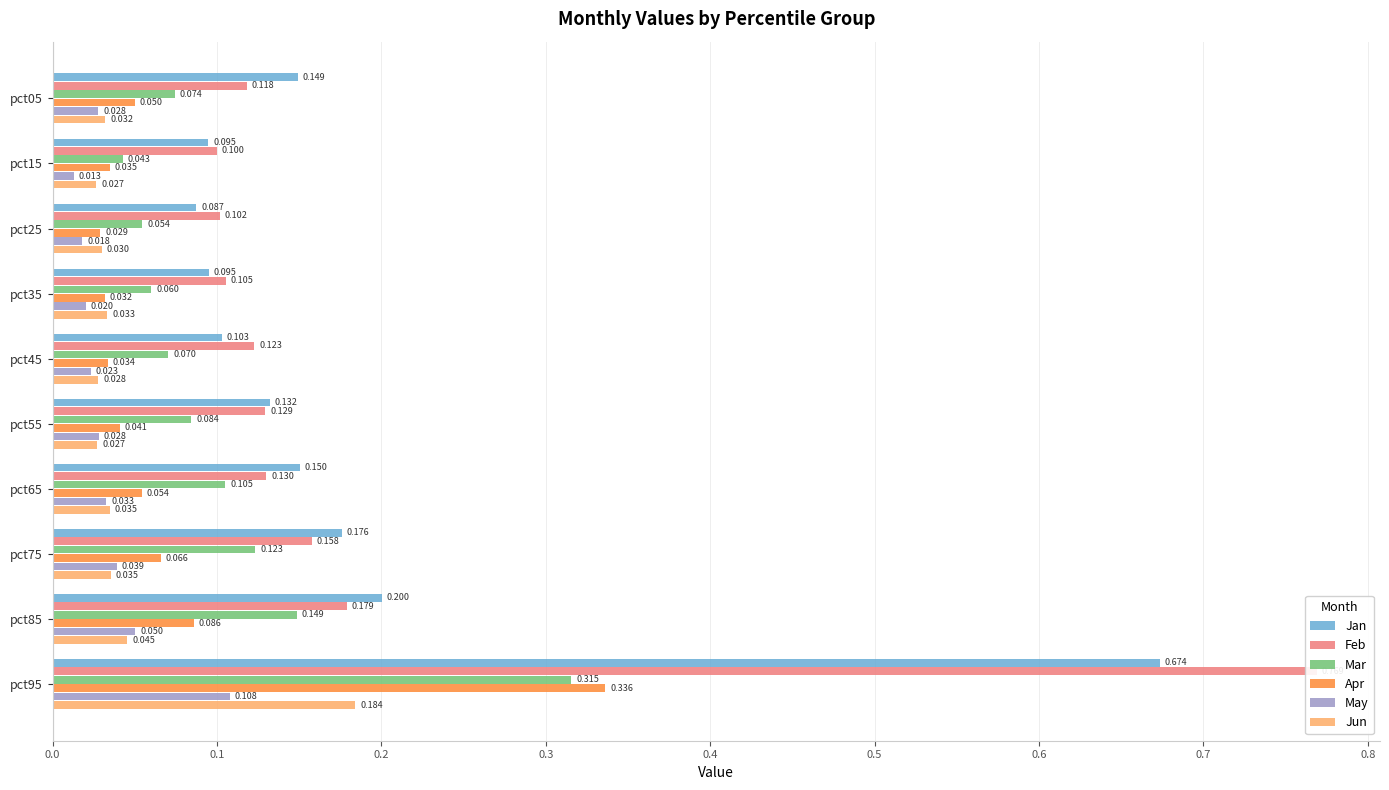

Which series has the largest total across all categories?

Feb